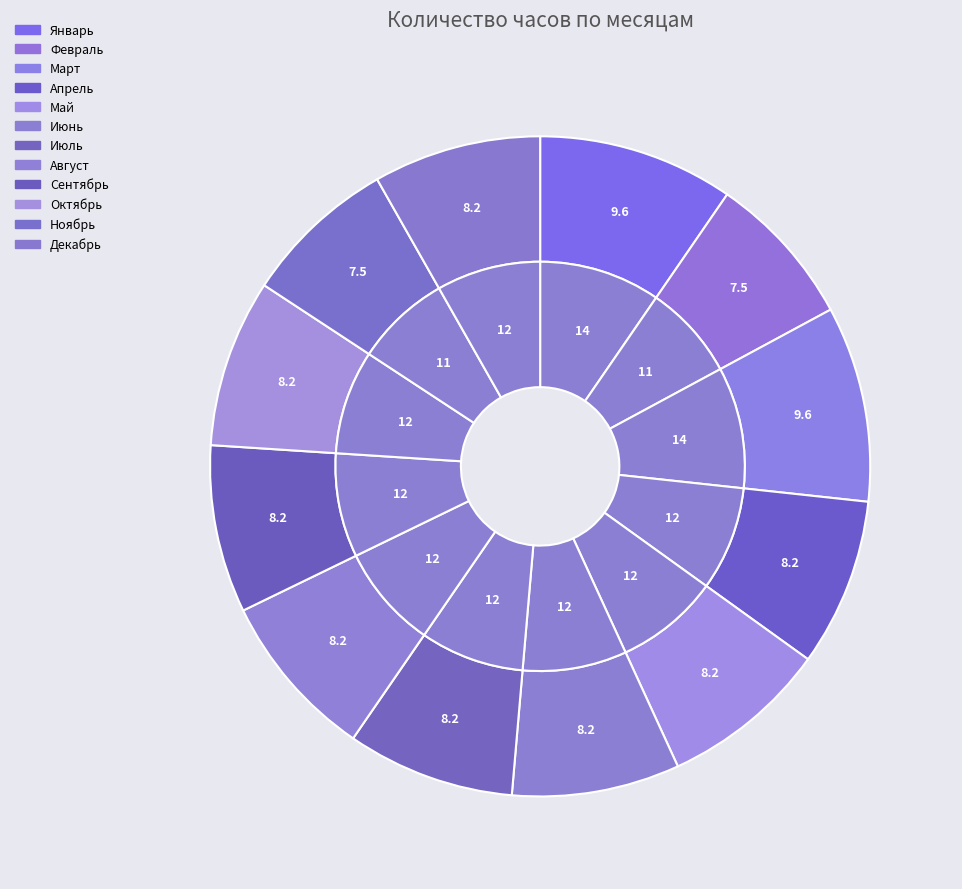

True or false: Октябрь accounts for 8% of the total.

True